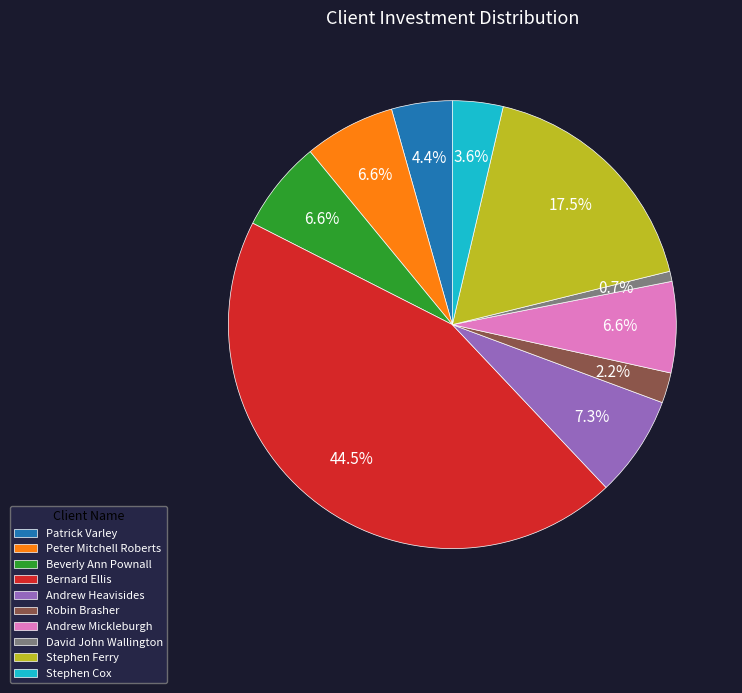

What portion of the pie excludes Patrick Varley?

95.6%